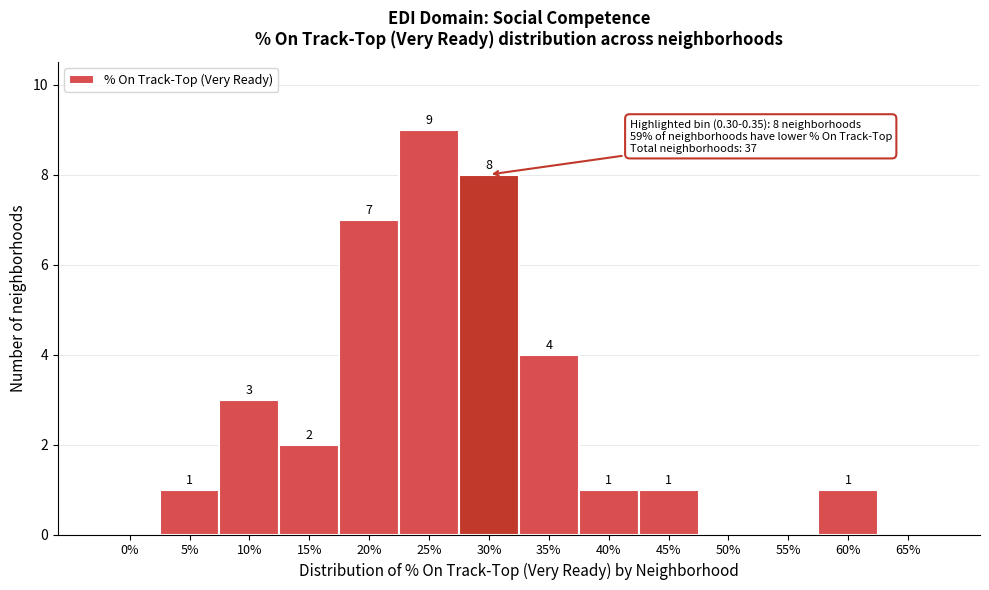

Reading right to left, transcribe all the data shown in this chart.

65%=0	60%=1	55%=0	50%=0	45%=1	40%=1	35%=4	30%=8	25%=9	20%=7	15%=2	10%=3	5%=1	0%=0